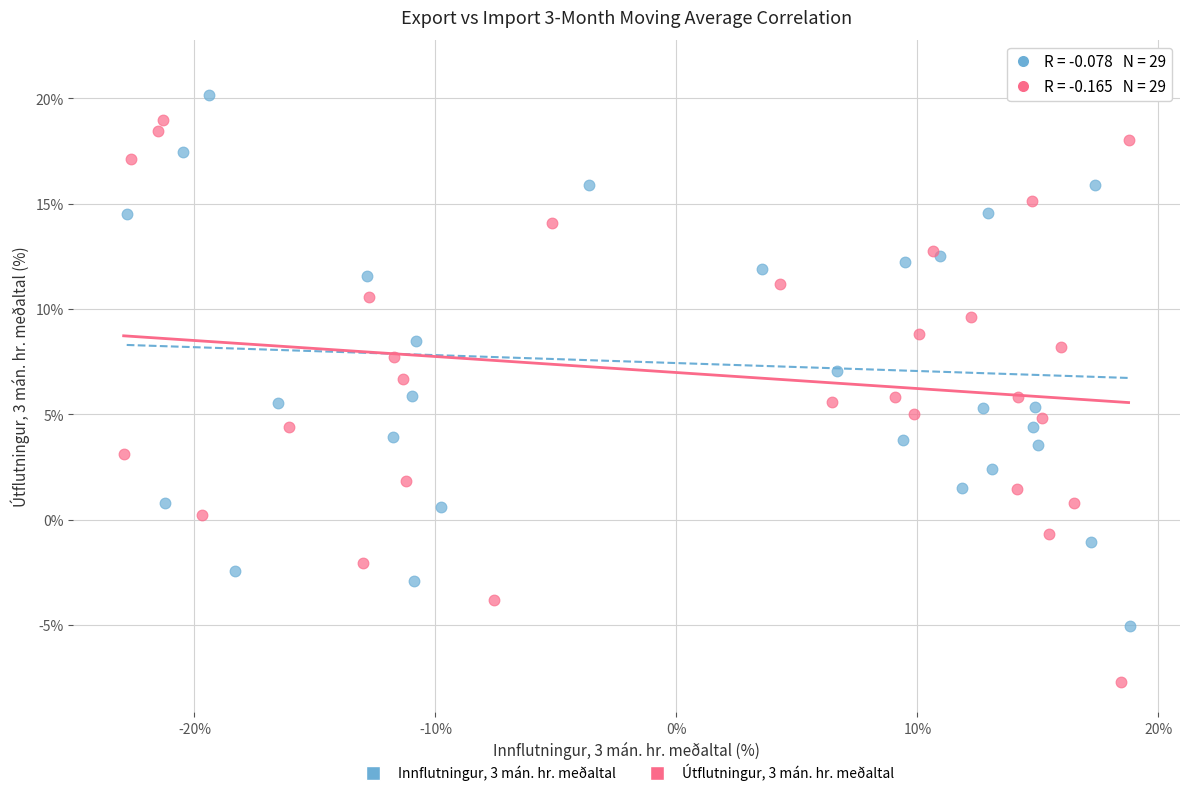

Which series reaches the maximum Y coordinate?

Innflutningur, 3 mán. hr. meðaltal